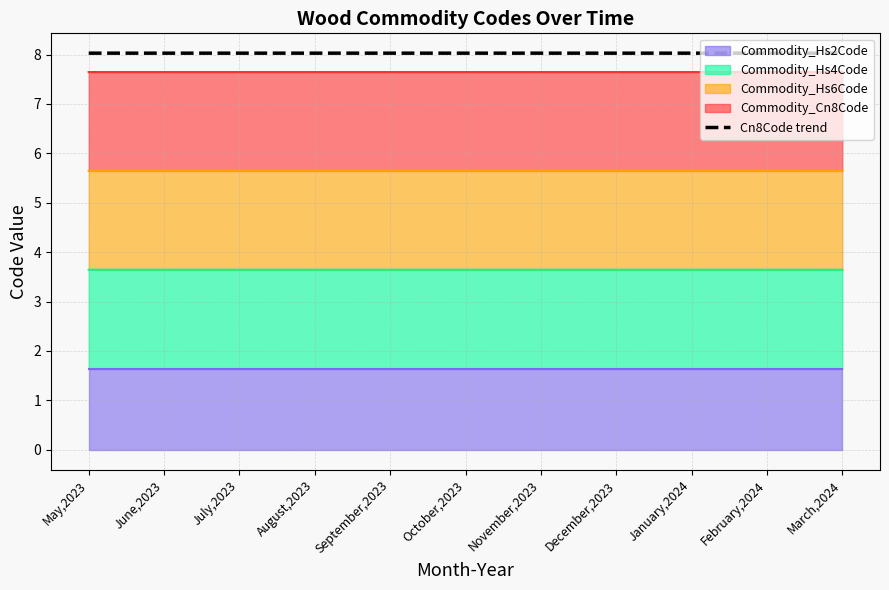

Reading left to right, transcribe all the data shown in this chart.

May,2023=8.0	June,2023=8.0	July,2023=8.0	August,2023=8.0	September,2023=8.0	October,2023=8.0	November,2023=8.0	December,2023=8.0	January,2024=8.0	February,2024=8.0	March,2024=8.0